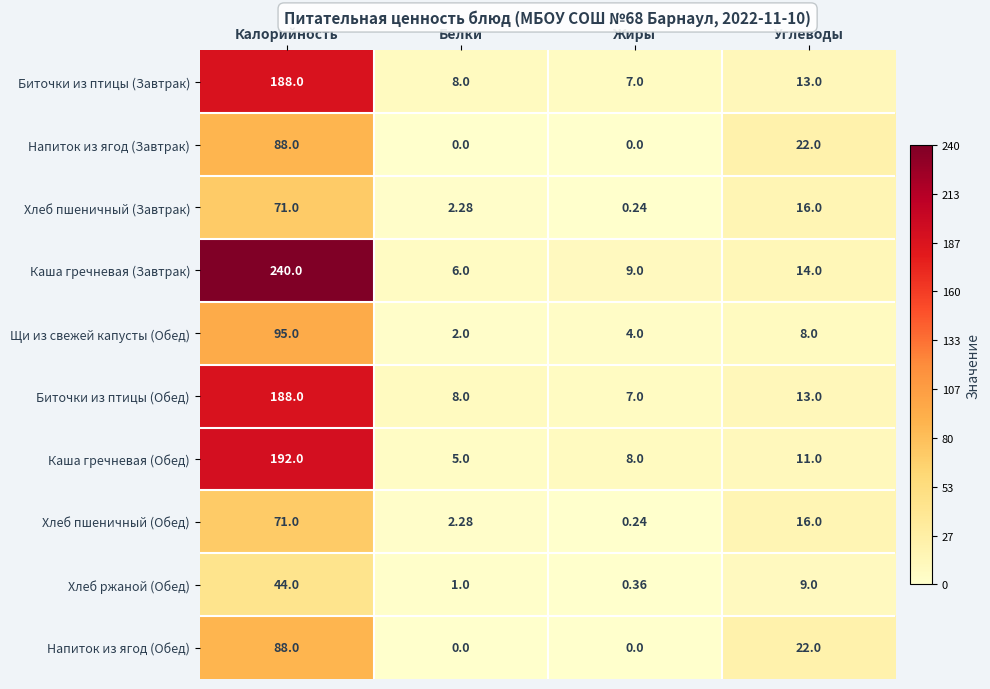

At how many categories does at least one series exceed 146?

1